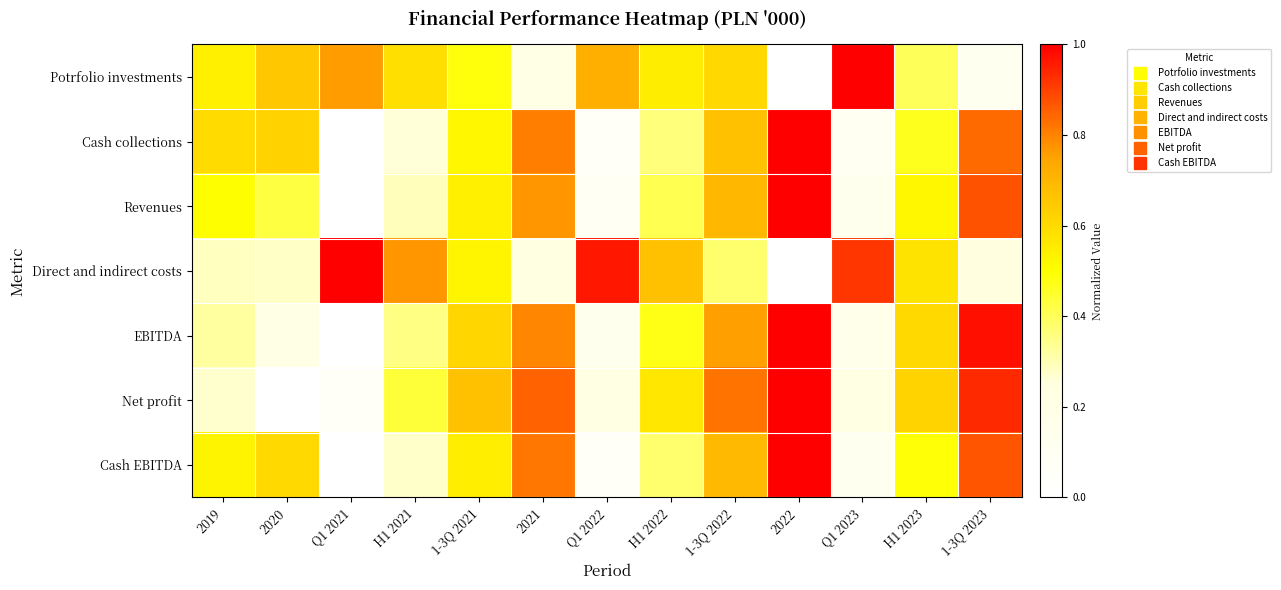

Reading right to left, list all the values displayed in this chart.

Potrfolio investments: 1-3Q 2023=0.1	H1 2023=0.4	Q1 2023=1.0	2022=0.0	1-3Q 2022=0.6	H1 2022=0.5	Q1 2022=0.7	2021=0.2	1-3Q 2021=0.5	H1 2021=0.6	Q1 2021=0.8	2020=0.7	2019=0.5
Cash collections: 1-3Q 2023=0.8	H1 2023=0.5	Q1 2023=0.1	2022=1.0	1-3Q 2022=0.7	H1 2022=0.4	Q1 2022=0.1	2021=0.8	1-3Q 2021=0.5	H1 2021=0.3	Q1 2021=0.0	2020=0.6	2019=0.6
Revenues: 1-3Q 2023=0.9	H1 2023=0.5	Q1 2023=0.1	2022=1.0	1-3Q 2022=0.7	H1 2022=0.4	Q1 2022=0.1	2021=0.8	1-3Q 2021=0.5	H1 2021=0.3	Q1 2021=0.0	2020=0.4	2019=0.5
Direct and indirect costs: 1-3Q 2023=0.2	H1 2023=0.6	Q1 2023=0.9	2022=0.0	1-3Q 2022=0.4	H1 2022=0.7	Q1 2022=1.0	2021=0.2	1-3Q 2021=0.5	H1 2021=0.8	Q1 2021=1.0	2020=0.3	2019=0.3
EBITDA: 1-3Q 2023=1.0	H1 2023=0.6	Q1 2023=0.2	2022=1.0	1-3Q 2022=0.8	H1 2022=0.5	Q1 2022=0.1	2021=0.8	1-3Q 2021=0.6	H1 2021=0.4	Q1 2021=0.0	2020=0.2	2019=0.3
Net profit: 1-3Q 2023=0.9	H1 2023=0.6	Q1 2023=0.2	2022=1.0	1-3Q 2022=0.8	H1 2022=0.6	Q1 2022=0.2	2021=0.8	1-3Q 2021=0.7	H1 2021=0.4	Q1 2021=0.1	2020=0.0	2019=0.3
Cash EBITDA: 1-3Q 2023=0.9	H1 2023=0.5	Q1 2023=0.1	2022=1.0	1-3Q 2022=0.7	H1 2022=0.4	Q1 2022=0.1	2021=0.8	1-3Q 2021=0.5	H1 2021=0.3	Q1 2021=0.0	2020=0.6	2019=0.5